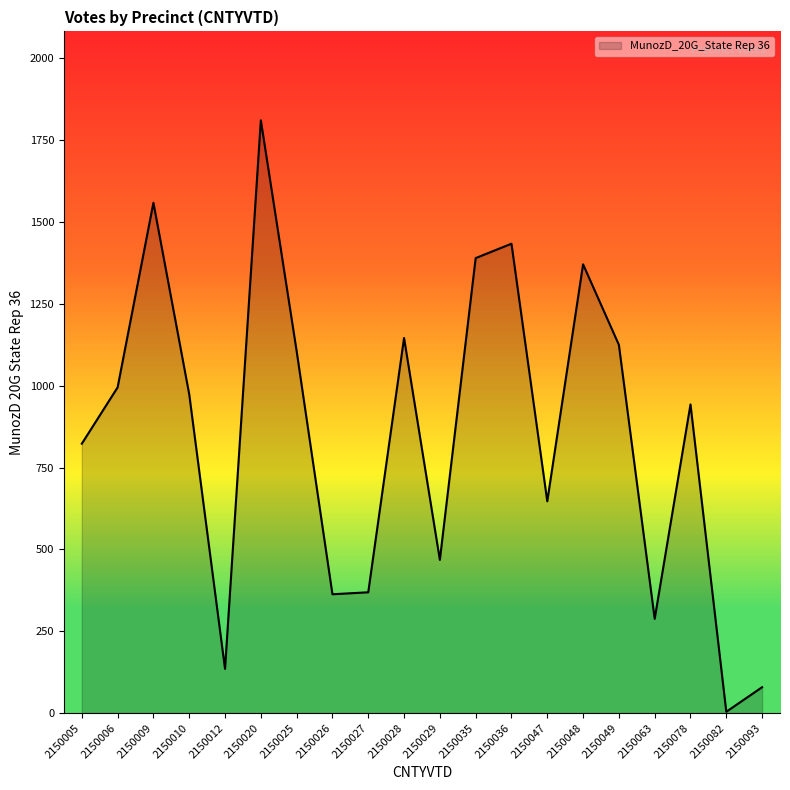

What is the average value?

852